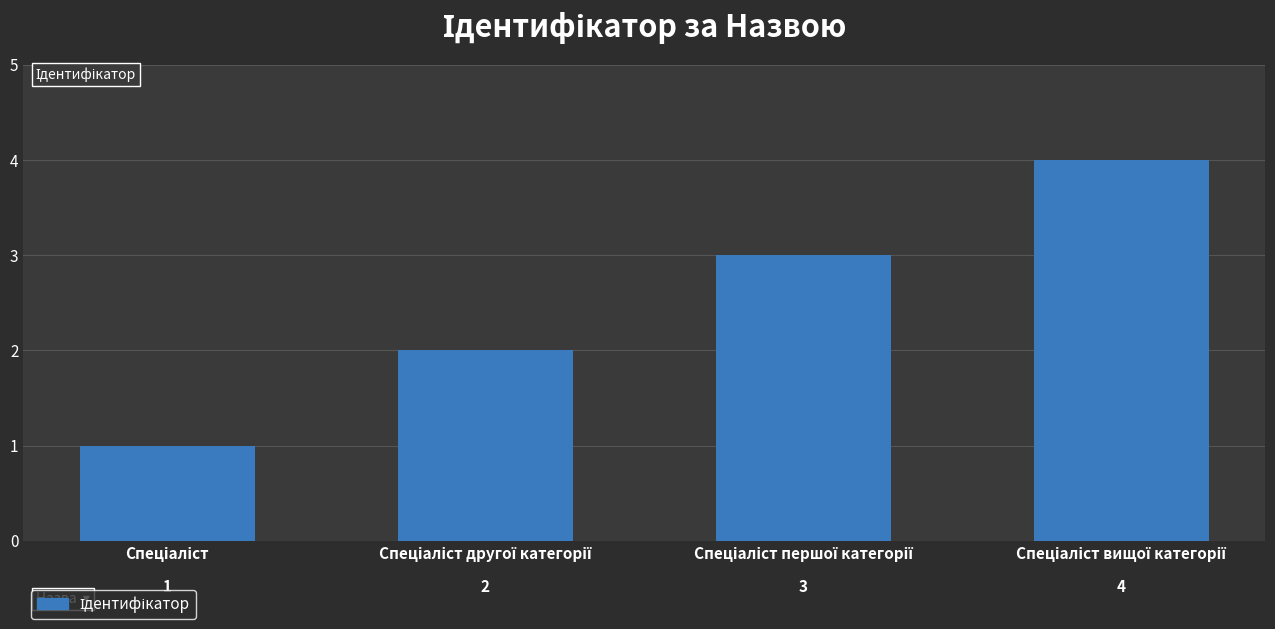

What is the value of the 4th bar from the left?

4